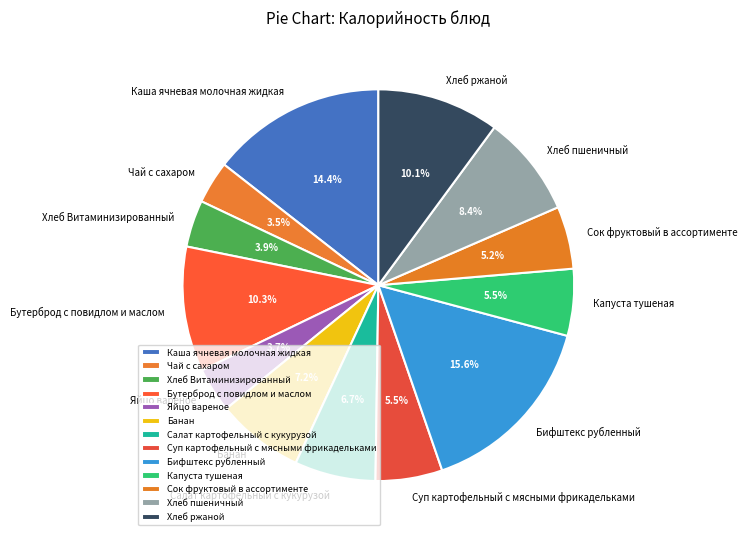

Does any single category account for the majority?

No